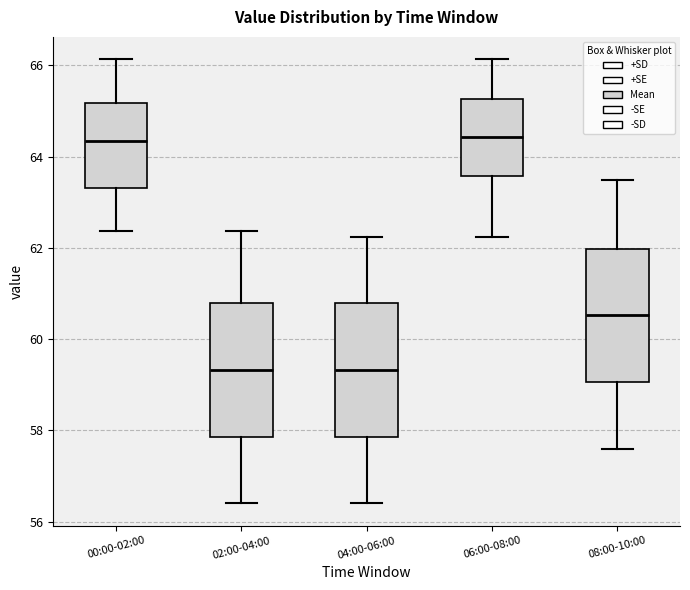

Where does the median line of the box for 02:00-04:00 sit on the y-axis? The values are not printed on the chart, so give them approximately, as read against the axis.

59.4